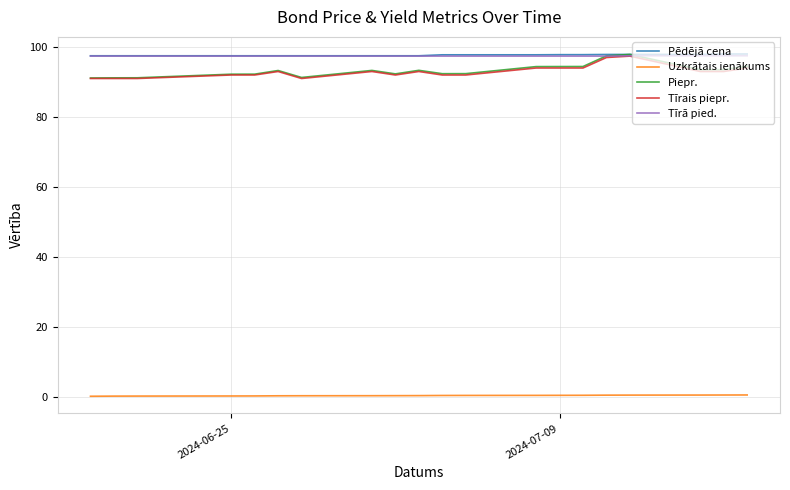

What is the greatest value displayed?

98.0